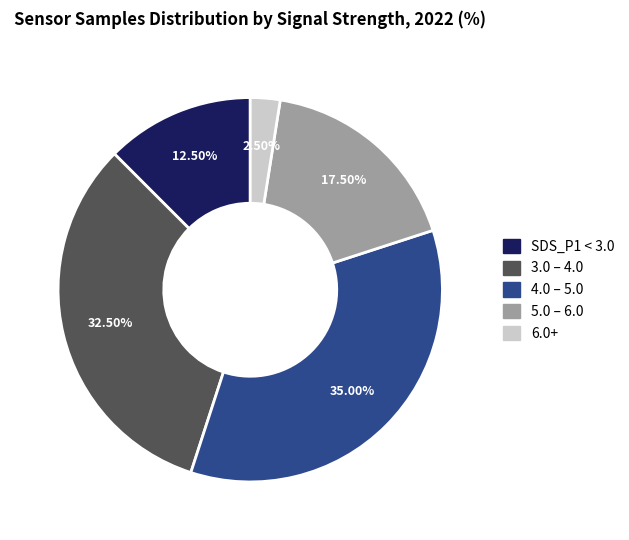

Between 4.0 – 5.0 and 6.0+, which is larger?

4.0 – 5.0